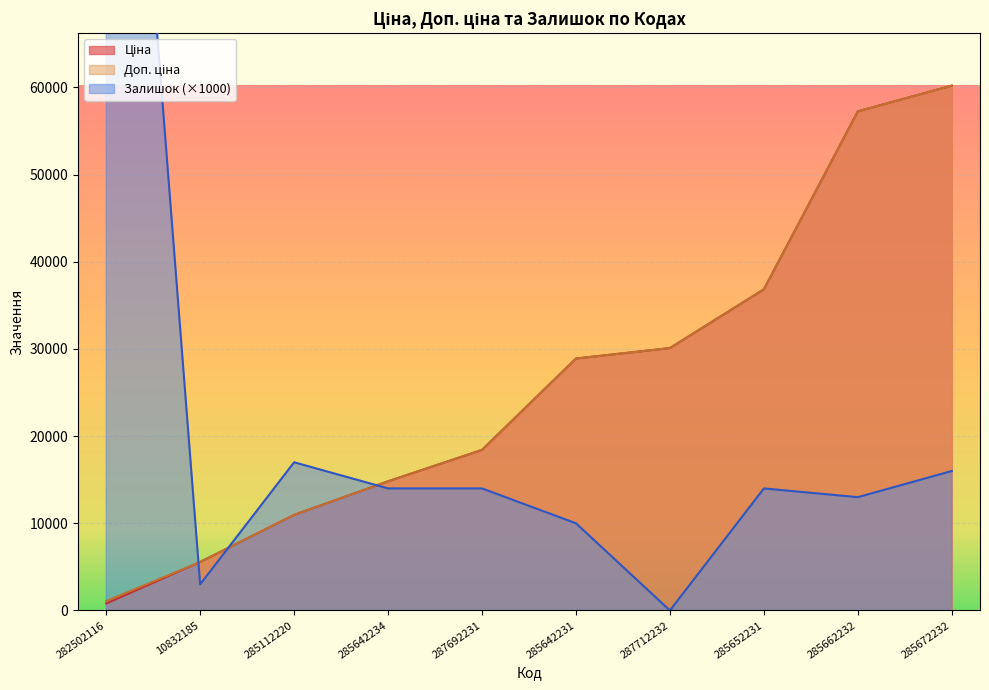

Does the chart display data point markers on the line(s)?

No